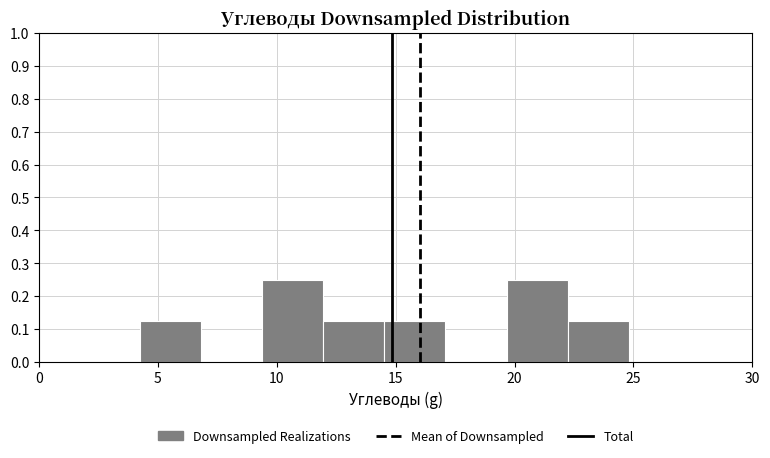

What is the height of the bar covering 22.0 to 25.0 on the x-axis? Neither the bar edges nor the heights are printed on the chart, so give them approximately, as read against the axes.

0.13